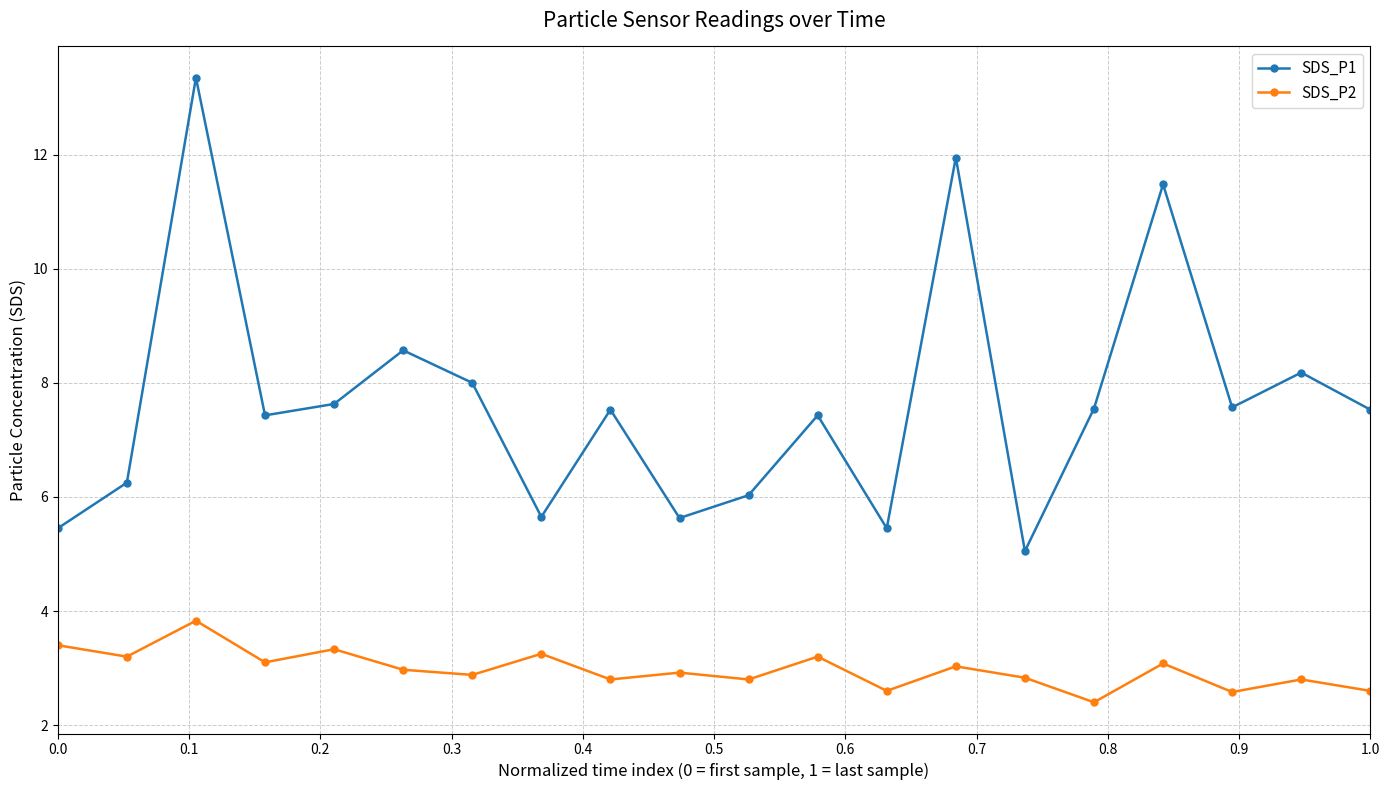

True or false: SDS_P1 and SDS_P2 intersect in this chart.

False